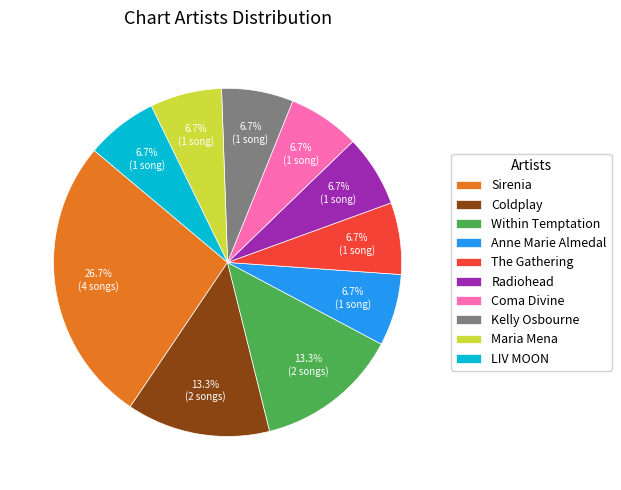

The Coldplay slice represents 13% of the pie. True or false?

True